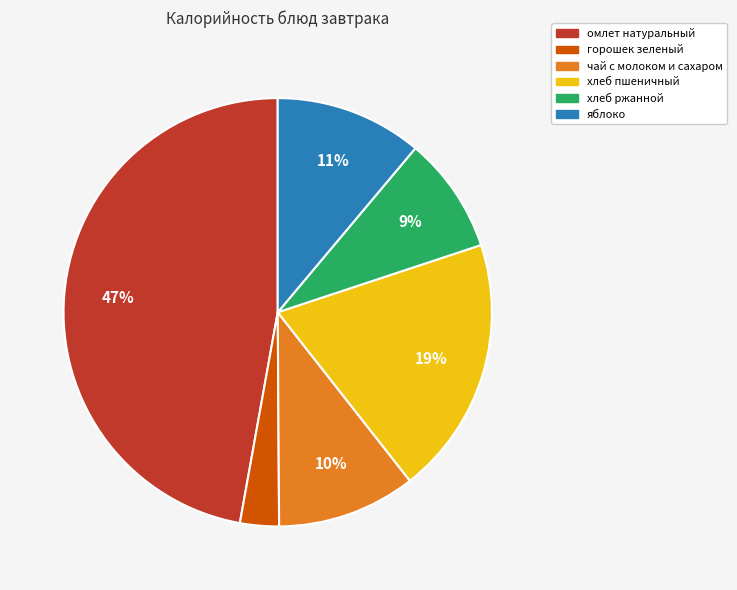

Is the sum of чай с молоком и сахаром and омлет натуральный greater than half?

Yes